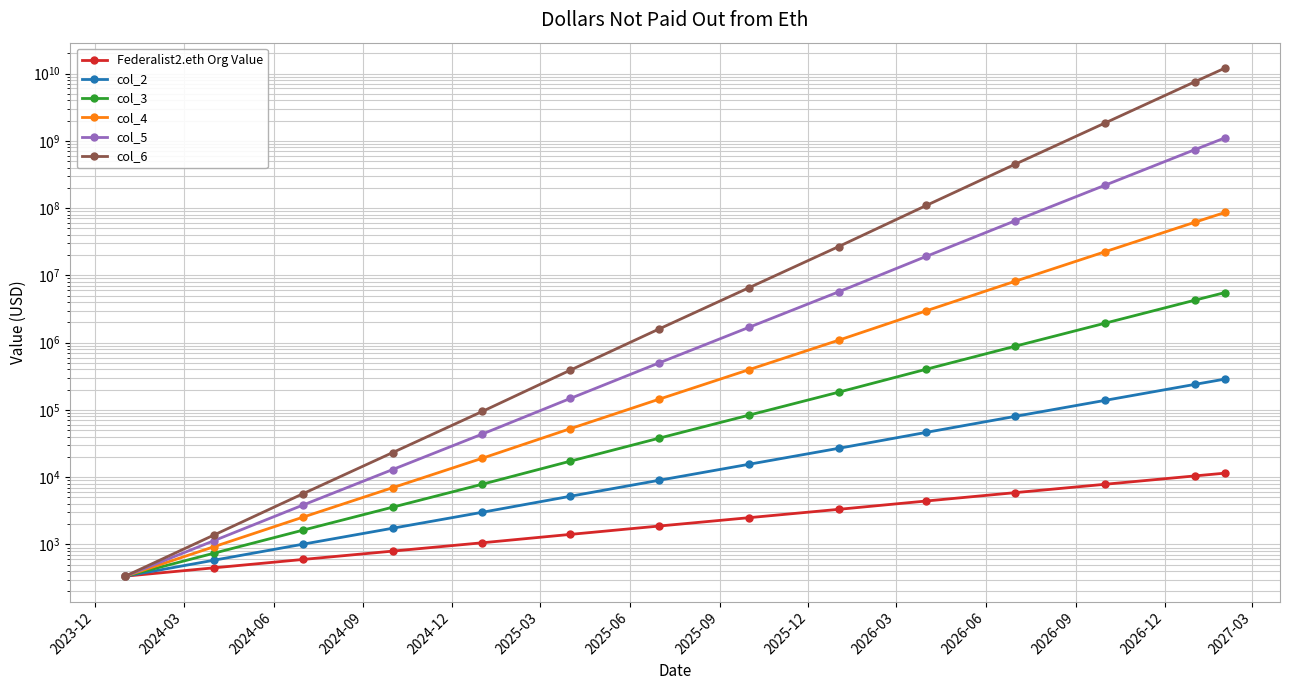

Which series has the widest spread of values?

col_6